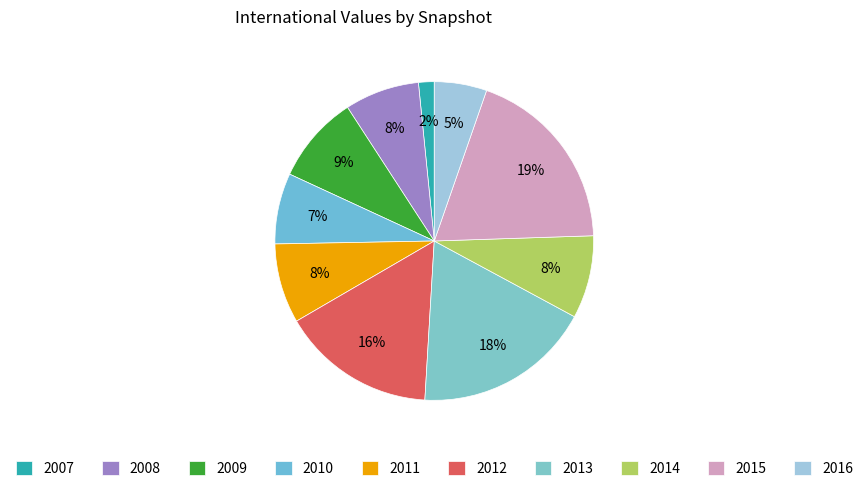

What is the largest slice in the pie chart?

2015